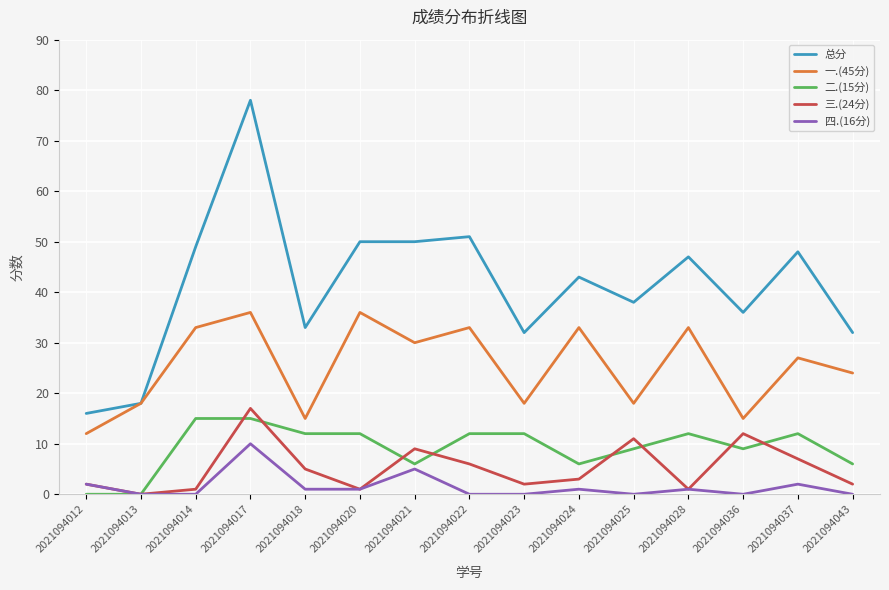

How many interior local peaks does the 三.(24分) series have?

4